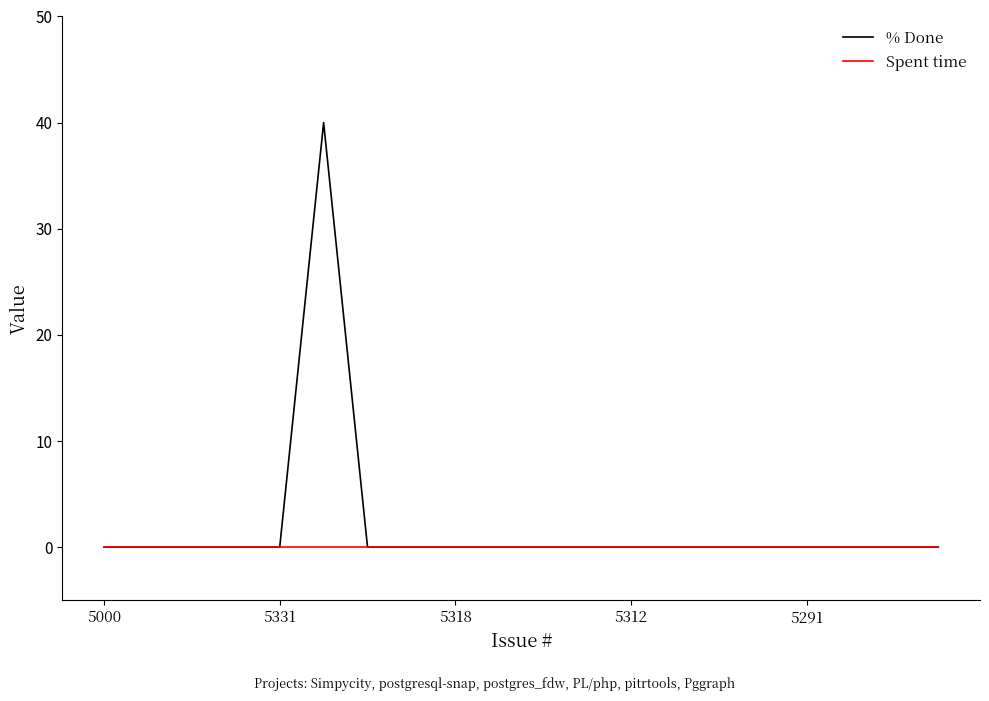

What is the maximum value shown in the chart?

40